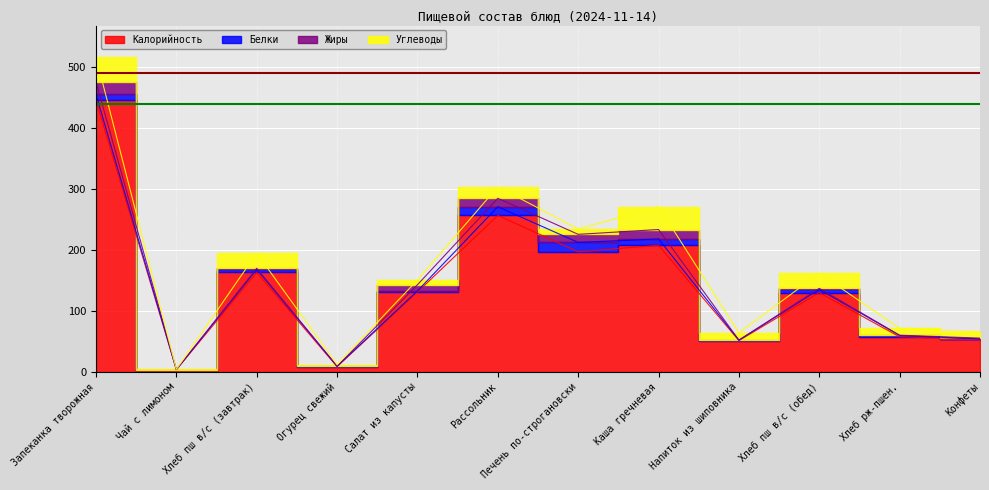

Is it true that Калорийность equals 91.5 at Конфеты?

False